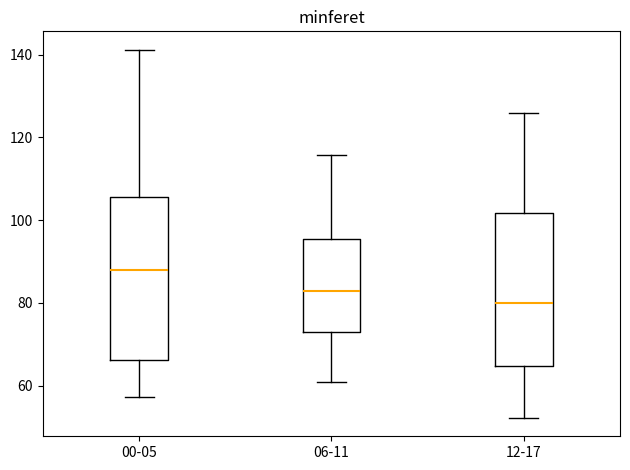

Reading left to right, read every box against the y-axis: the position of its median line, the range the box covers, and the ends of its whiskers. The values are not printed on the chart, so give them approximately, as read against the axis.

00-05: median 88, box 66 to 106, whiskers 58 to 142
06-11: median 82, box 74 to 96, whiskers 60 to 116
12-17: median 80, box 64 to 102, whiskers 52 to 126